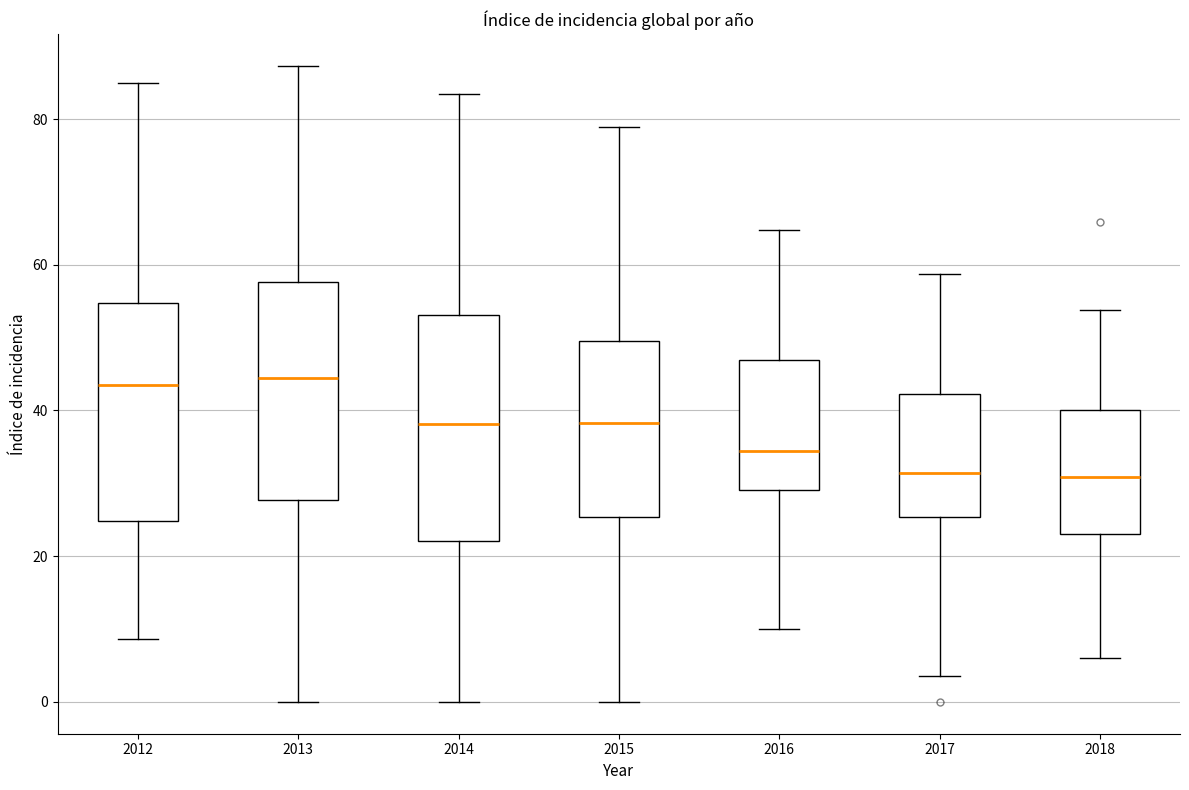

Reading left to right, read every box against the y-axis: the position of its median line, the range the box covers, and the ends of its whiskers. The values are not printed on the chart, so give them approximately, as read against the axis.

2012: median 44, box 24 to 54, whiskers 8 to 84
2013: median 44, box 28 to 58, whiskers 0 to 88
2014: median 38, box 22 to 54, whiskers 0 to 84
2015: median 38, box 26 to 50, whiskers 0 to 78
2016: median 34, box 30 to 46, whiskers 10 to 64
2017: median 32, box 26 to 42, whiskers 4 to 58
2018: median 30, box 24 to 40, whiskers 6 to 54